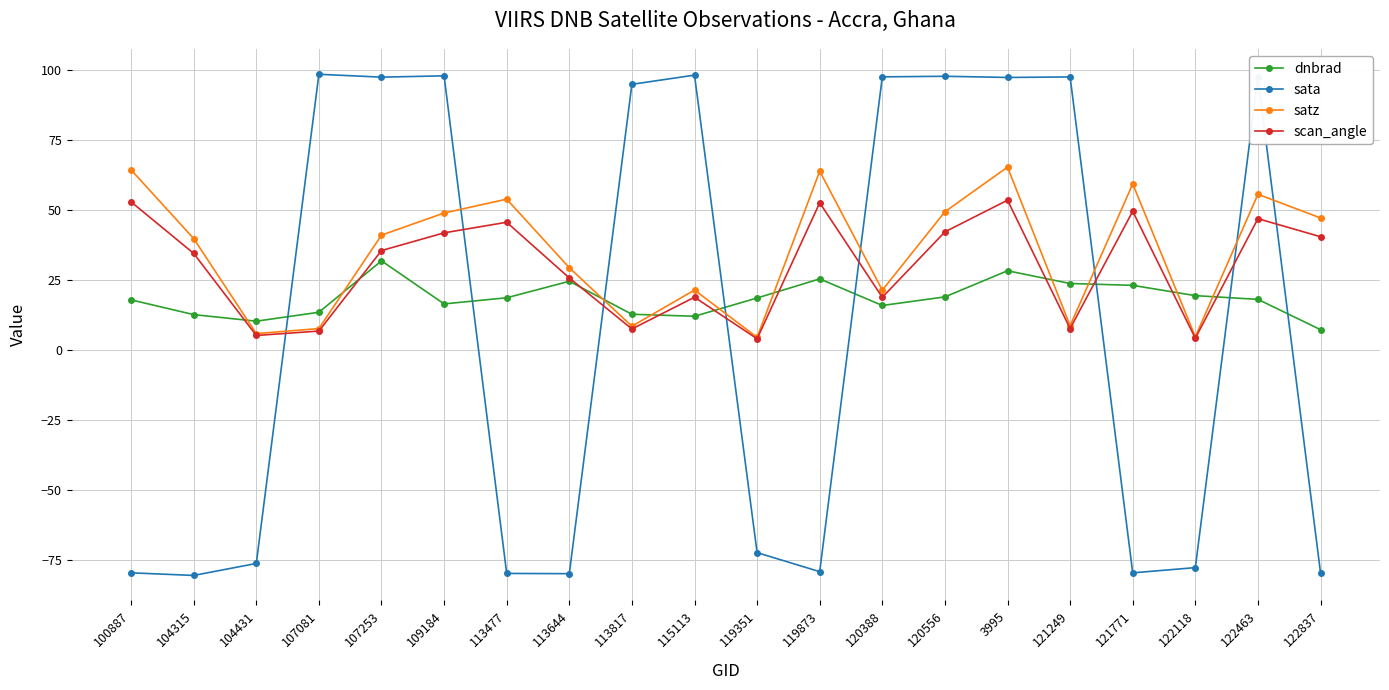

True or false: dnbrad and satz intersect in this chart.

True